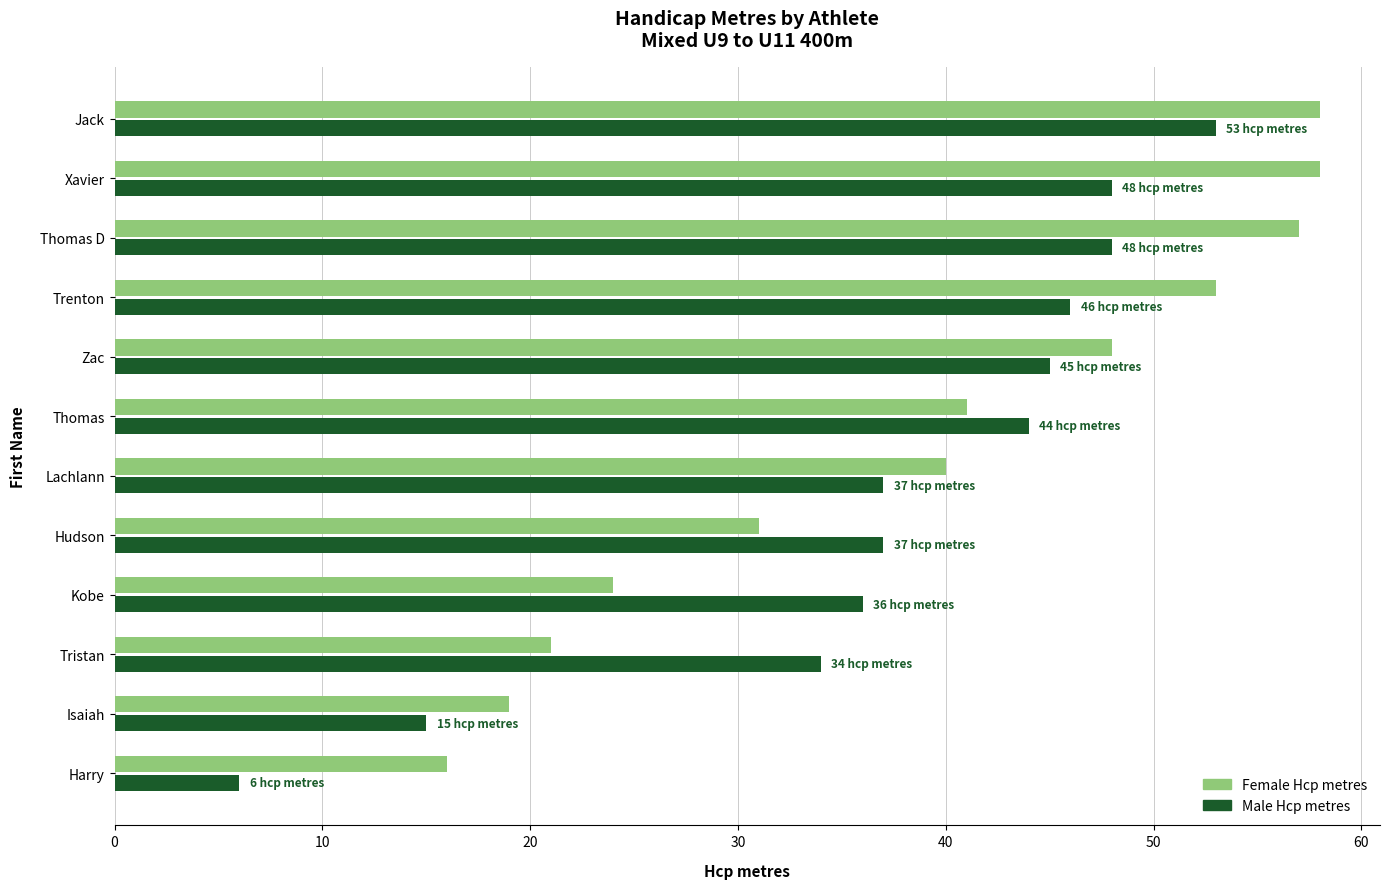

True or false: Male Hcp metres has a value of 48 at Thomas D.

True